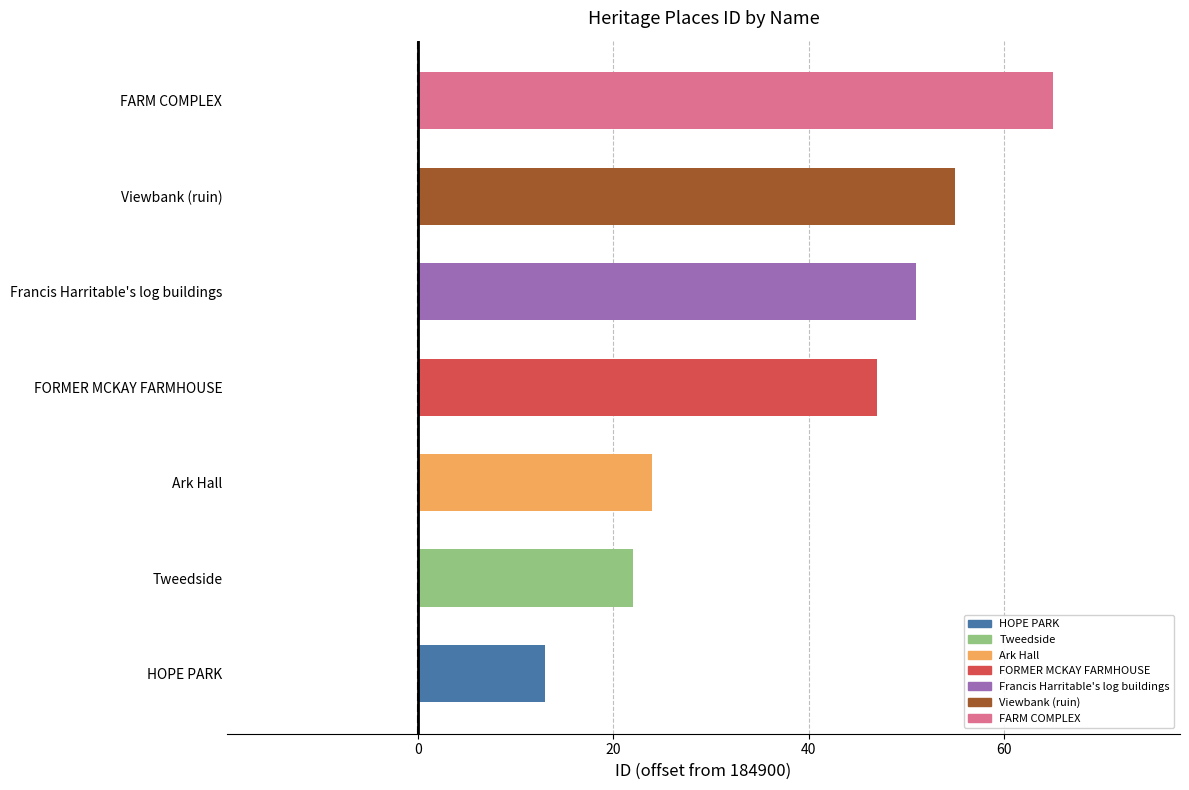

What is the smallest value displayed?

13